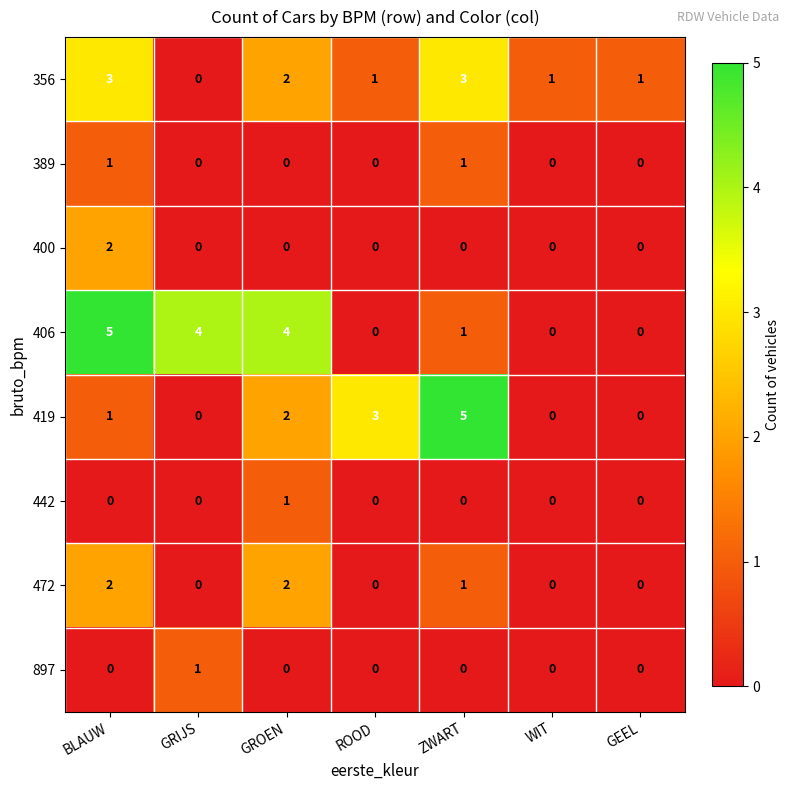

What is the sum of the 419 values at ZWART and WIT?

5